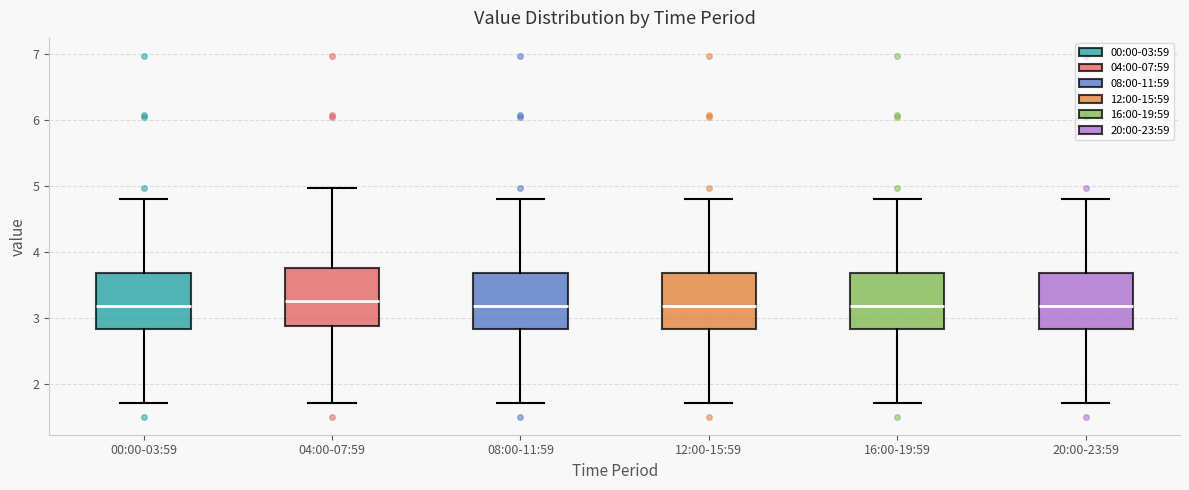

Where does the median line of the box for 08:00-11:59 sit on the y-axis? The values are not printed on the chart, so give them approximately, as read against the axis.

3.2